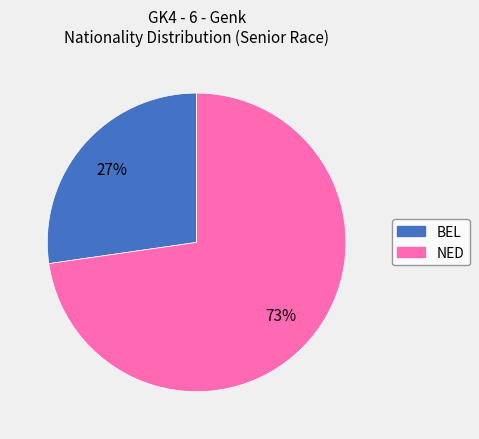

To the nearest percent, what portion does NED represent?

73%